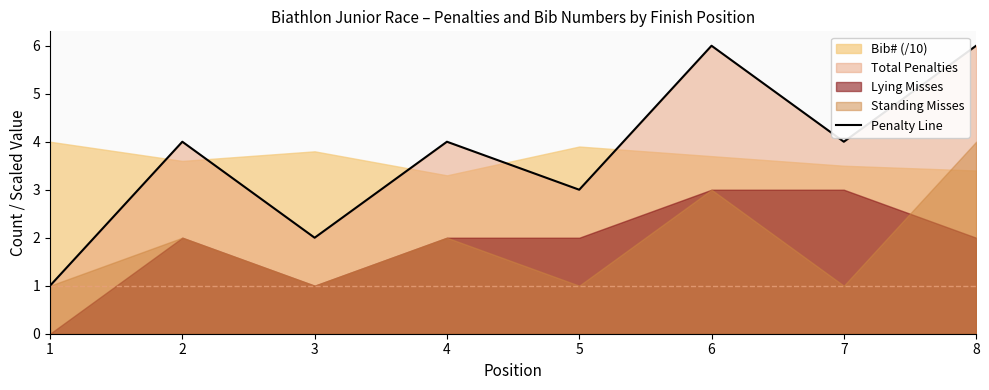

What is the sum of the values at 1 and 6?

7